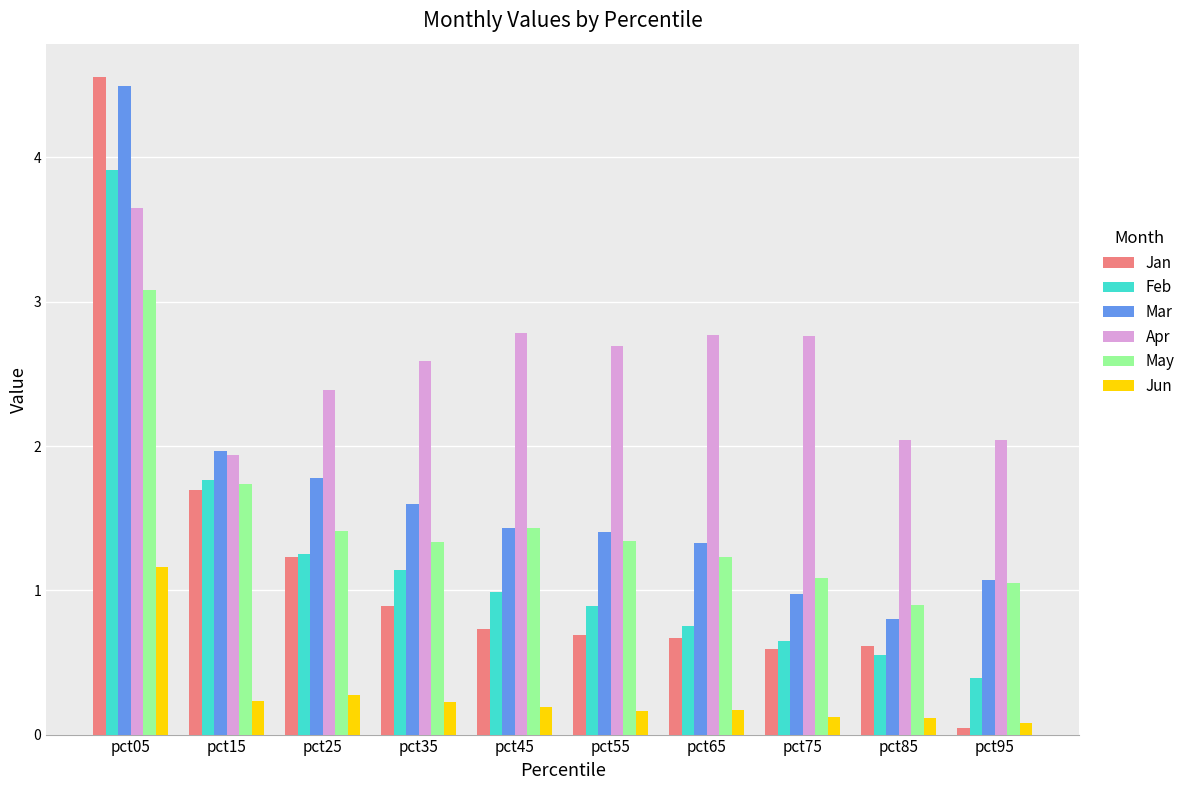

How many values in the May series are below 1?

1